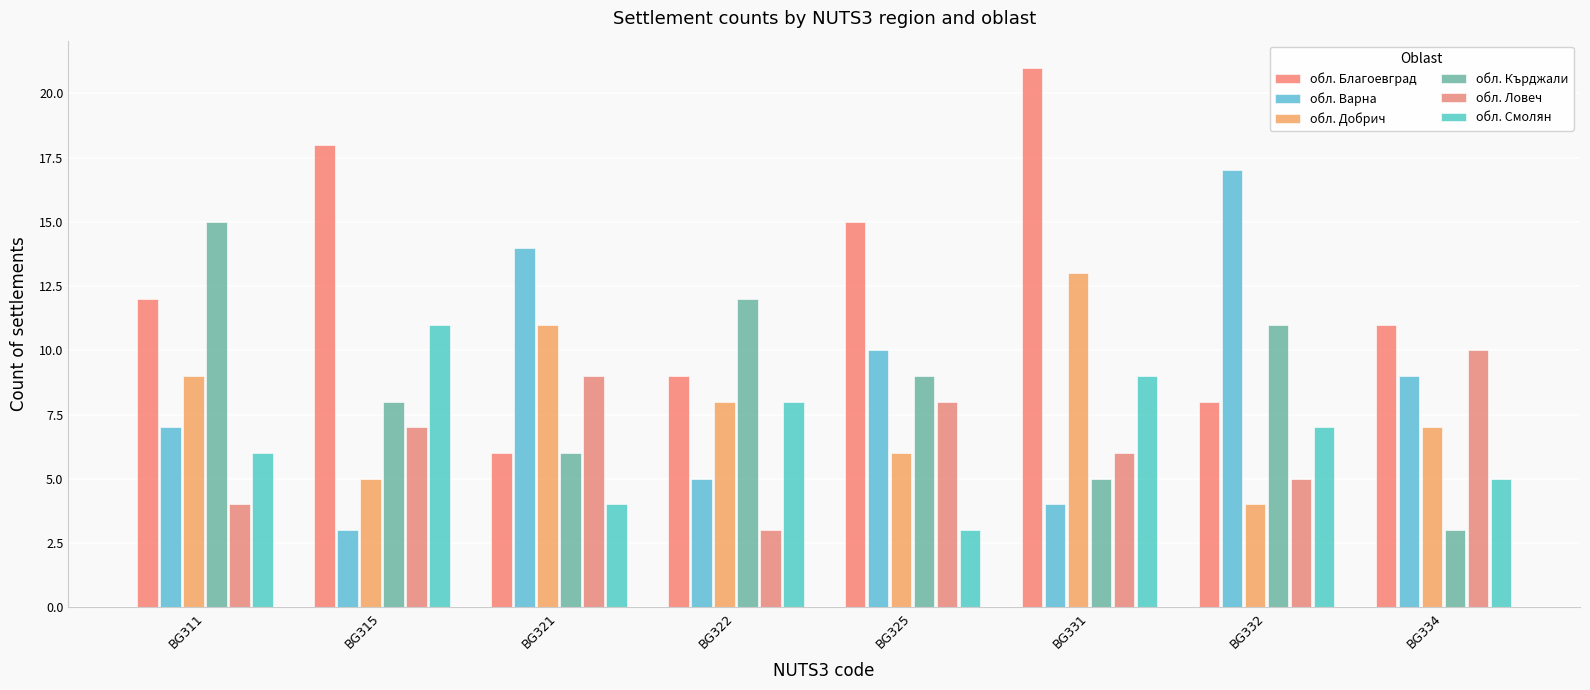

Count the number of categories in the chart.

8